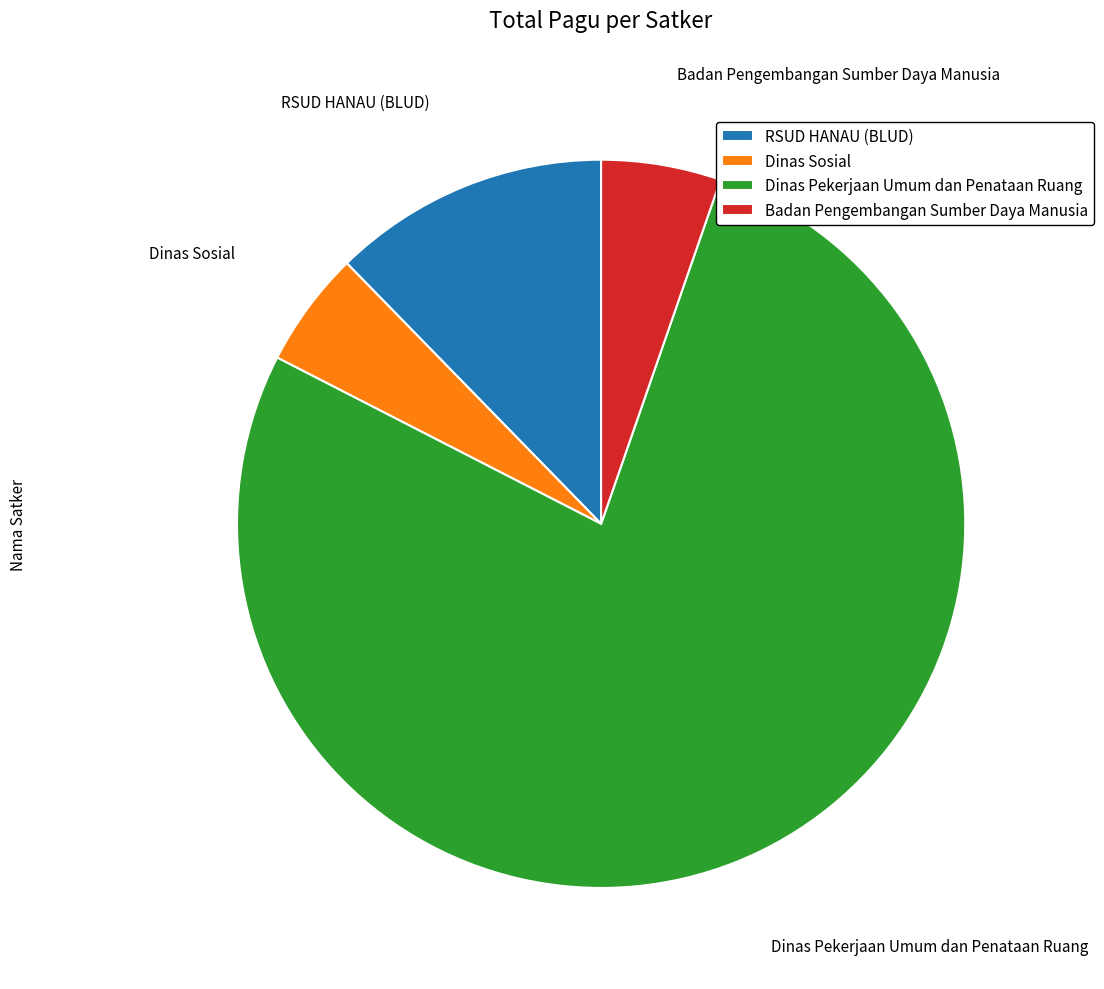

Which category has the biggest portion of the pie?

Dinas Pekerjaan Umum dan Penataan Ruang